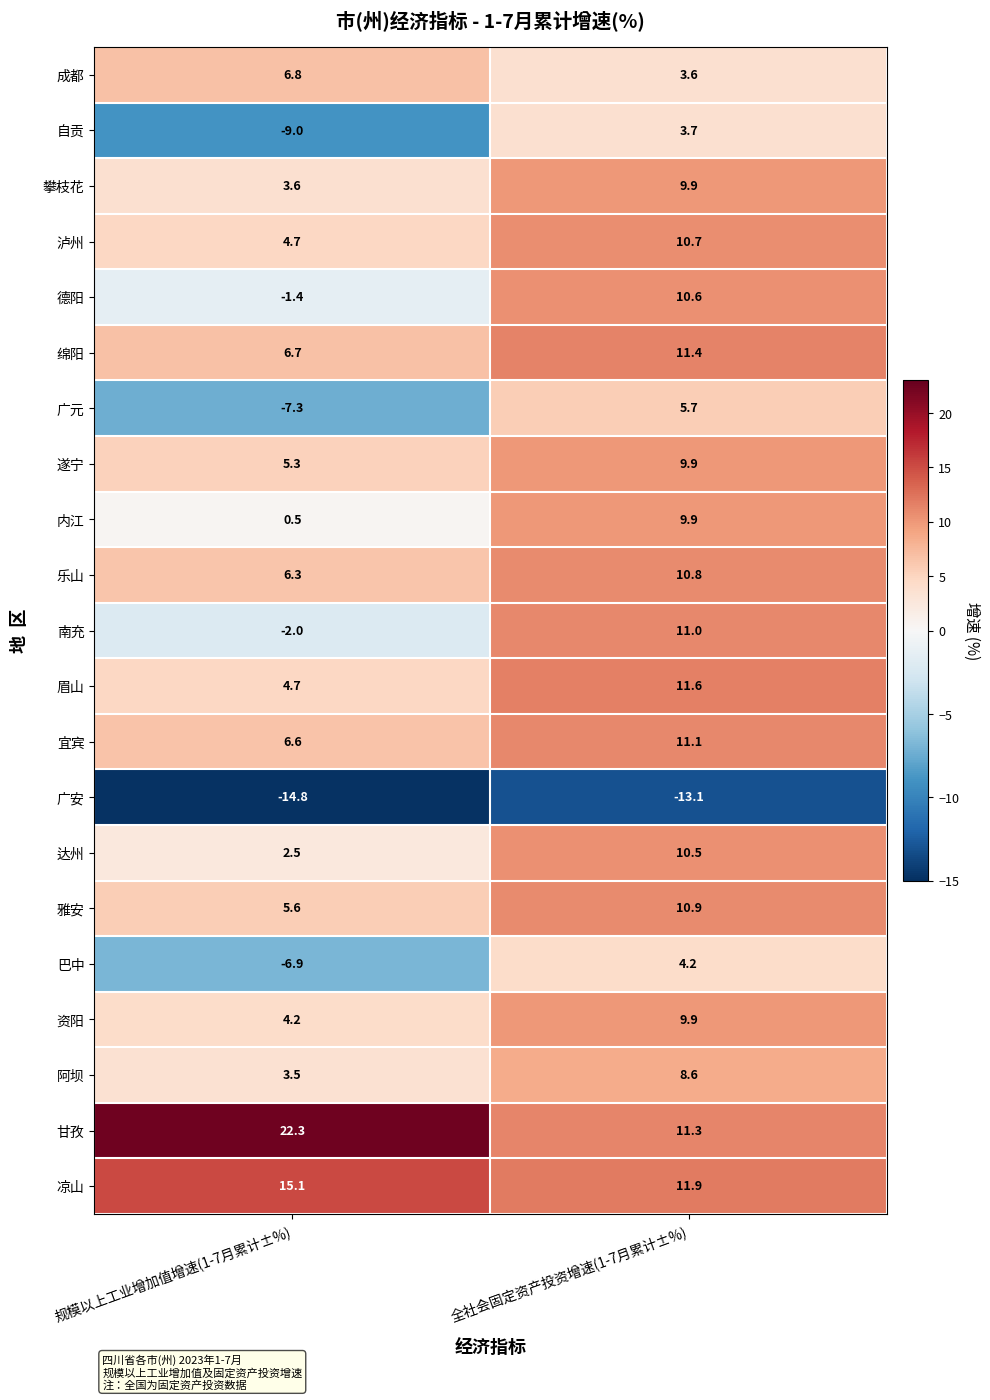

What is the sum of the 眉山 values at 全社会固定资产投资增速(1-7月累计±%) and 规模以上工业增加值增速(1-7月累计±%)?

16.3